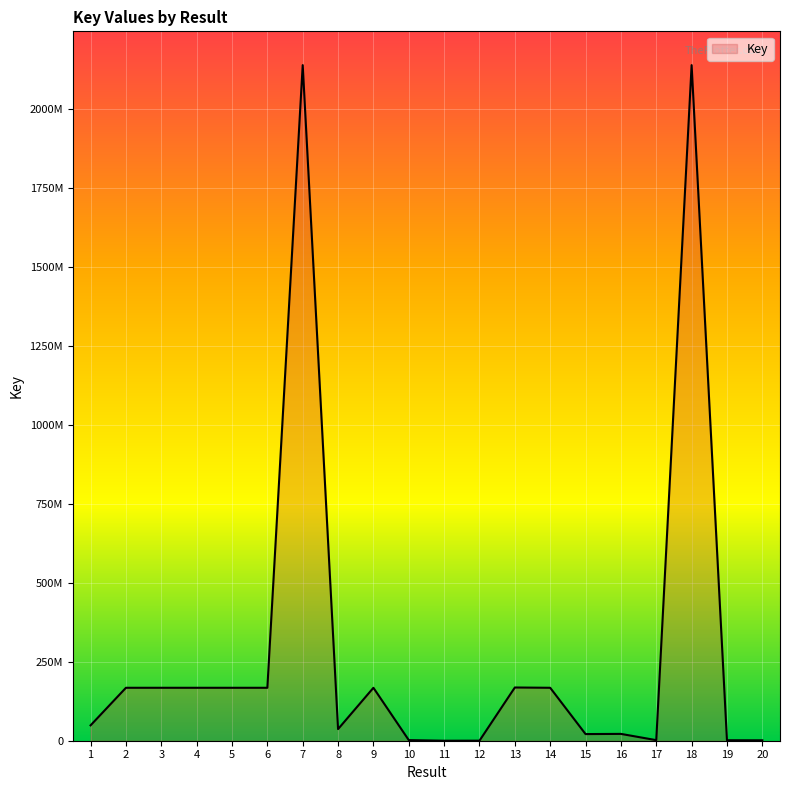

Approximately how many times larger is the value at 5 compared to 8?

4.6